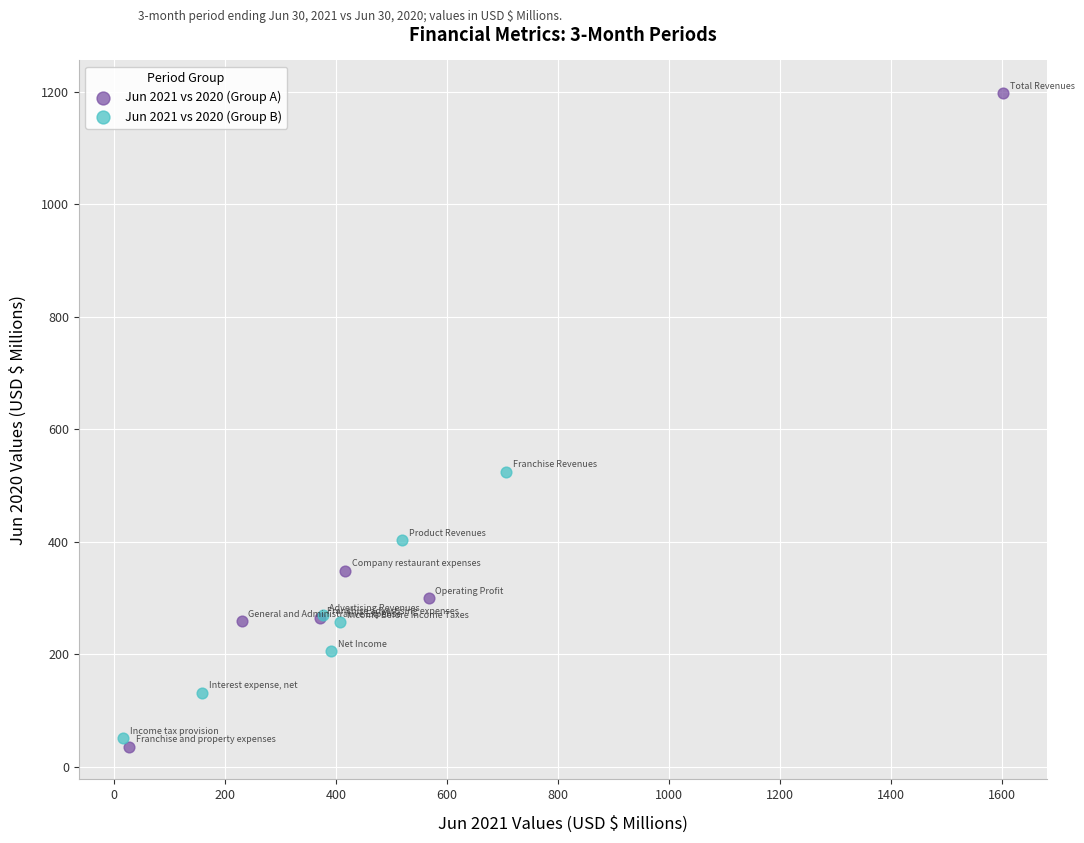

Which series has the widest spread of Y values?

Jun 2021 vs 2020 (Group A)